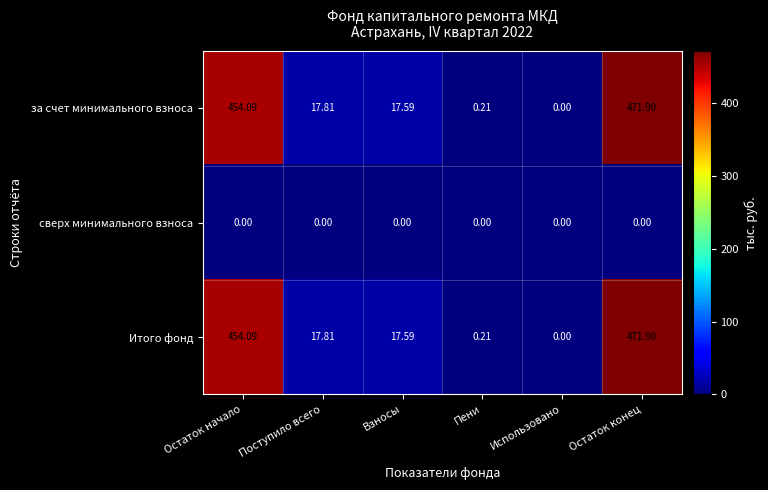

At which category is the sum across all series the highest?

Остаток конец